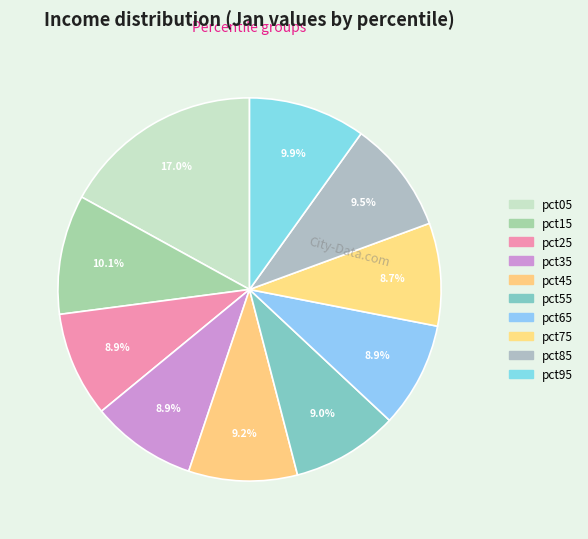

Is there a majority slice in this chart?

No